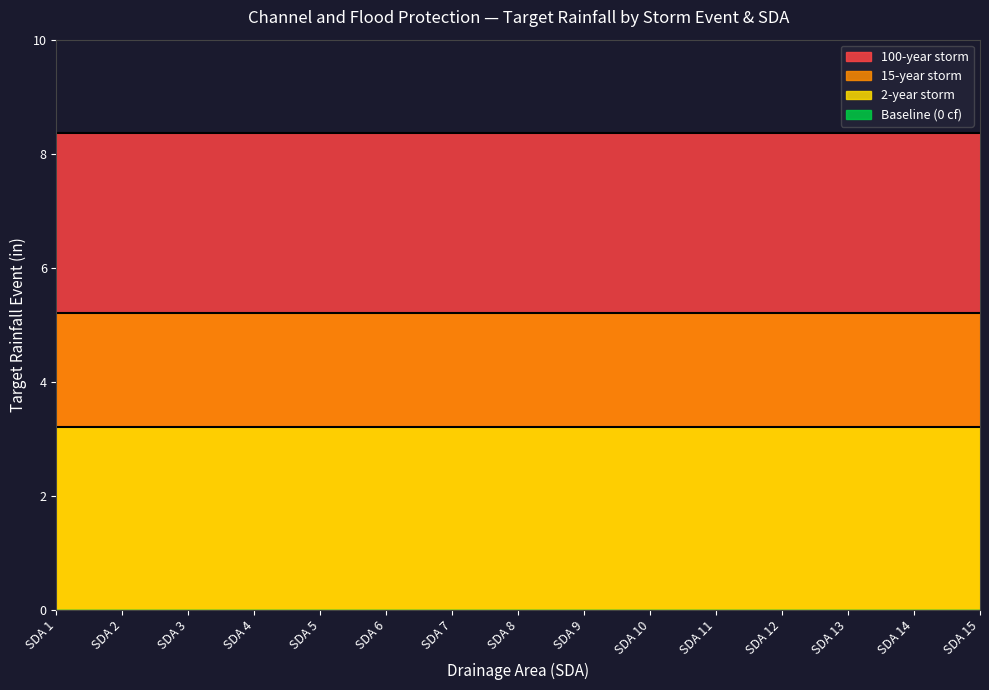

At which category is the sum across all series the highest?

SDA 5